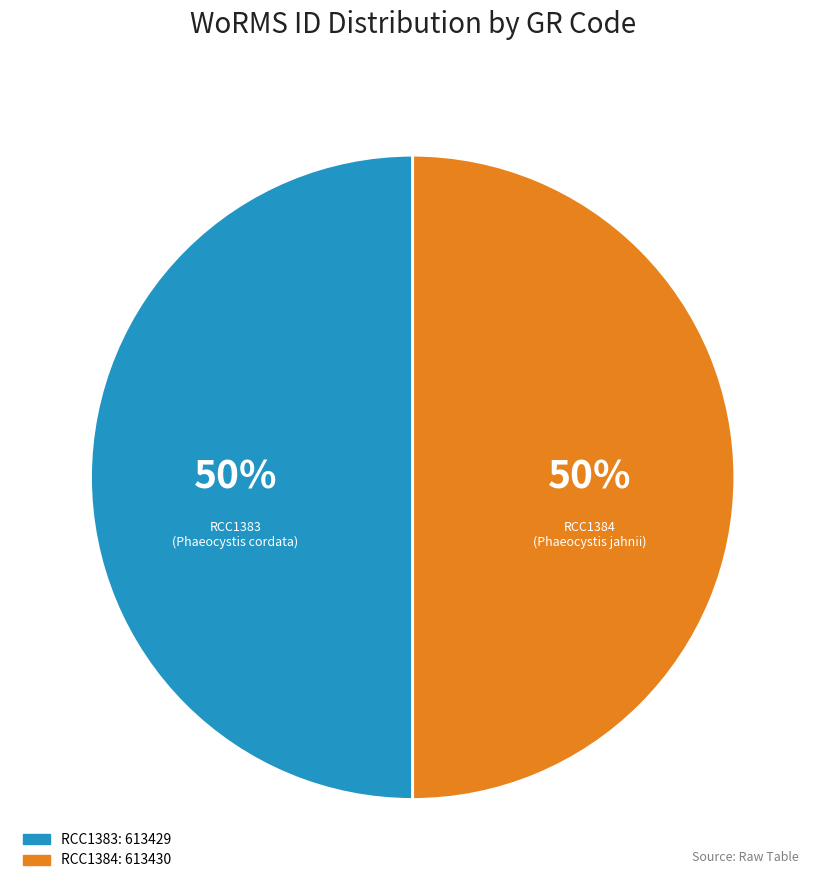

What percentage is the RCC1384 slice, to the nearest percent?

50%